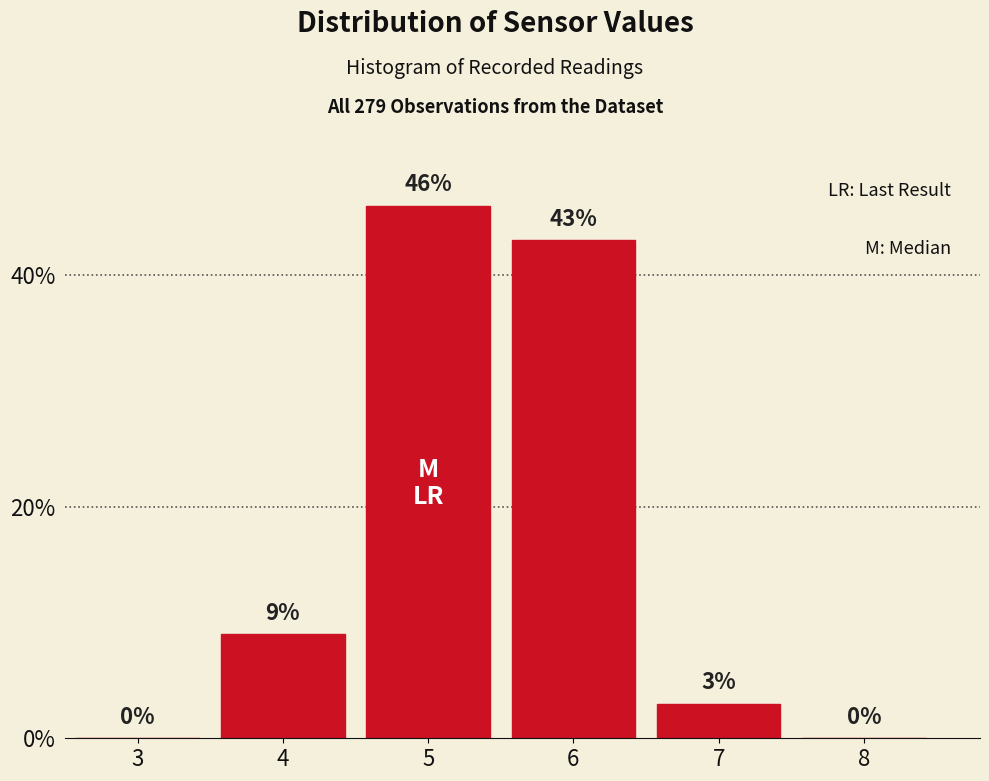

Reading left to right, transcribe all the data shown in this chart.

3=0	4=9	5=46	6=43	7=3	8=0